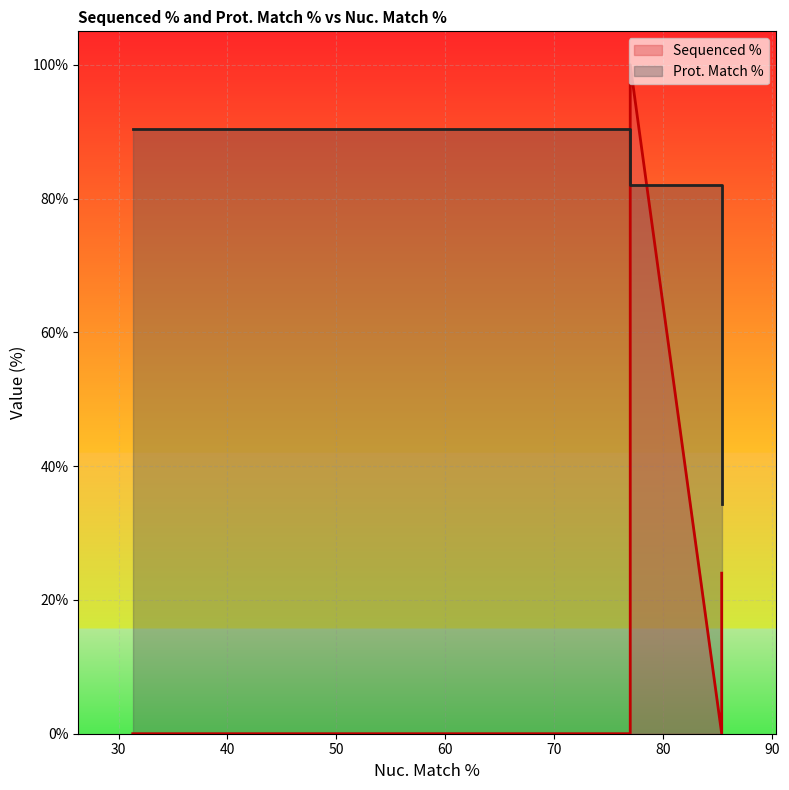

Between 31.3 and 77.0, which series saw the biggest shift?

Sequenced %